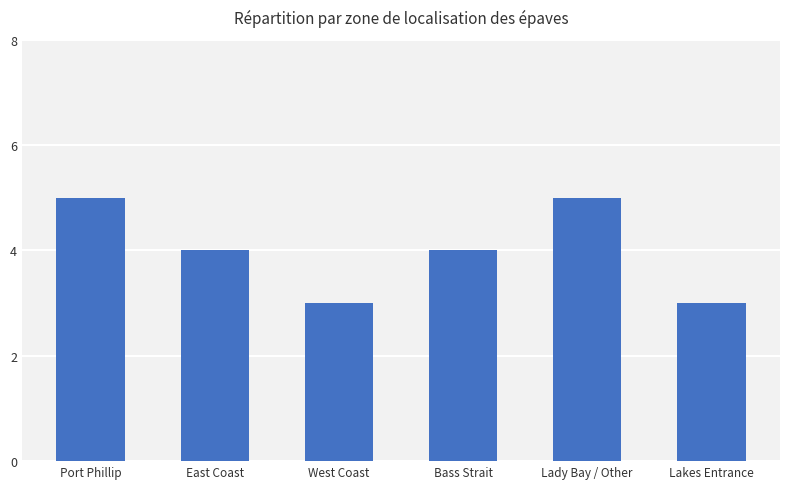

The value at East Coast is 4. True or false?

True